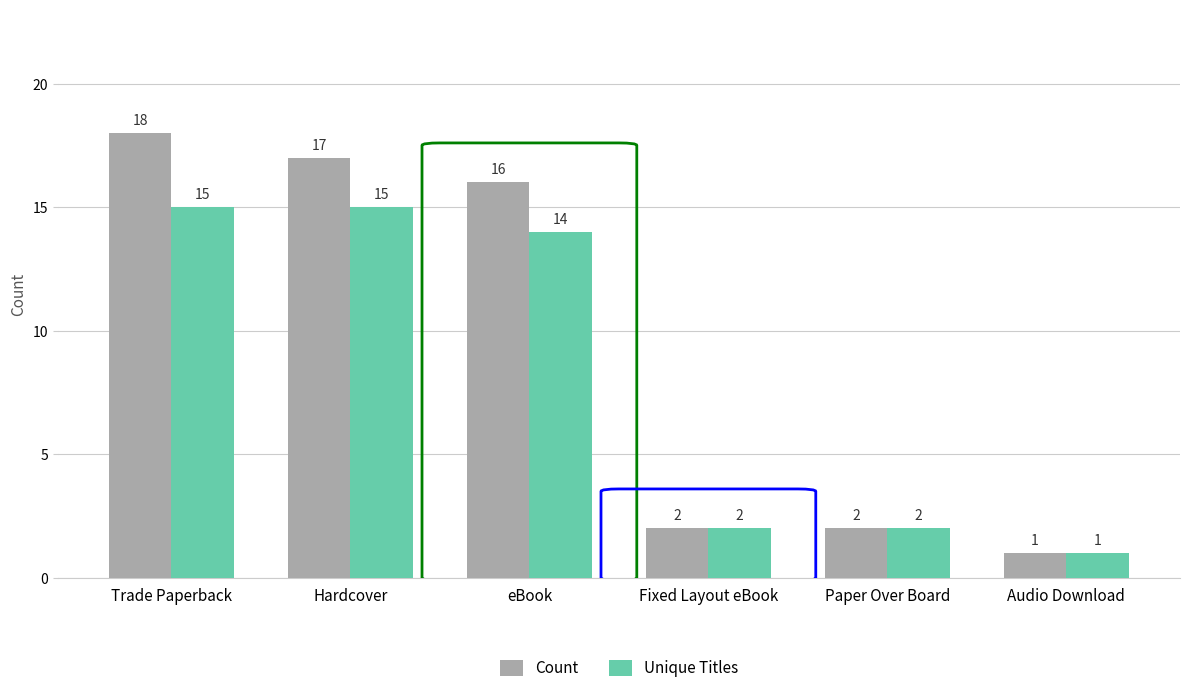

Rank the series by their average value, from lowest to highest.

Unique Titles, Count